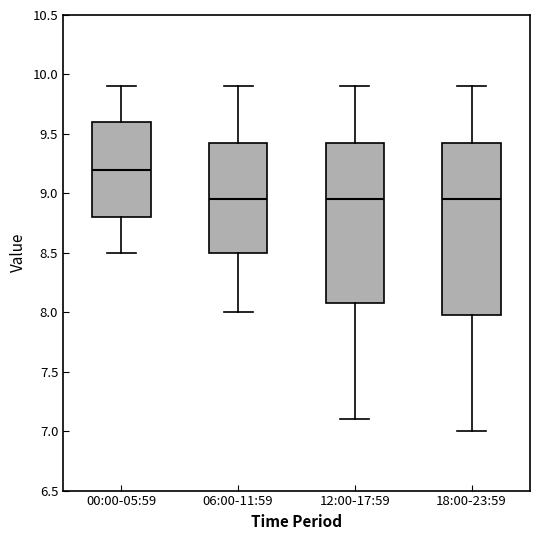

Where does the lower whisker of the box for 18:00-23:59 end on the y-axis? The values are not printed on the chart, so give them approximately, as read against the axis.

7.00